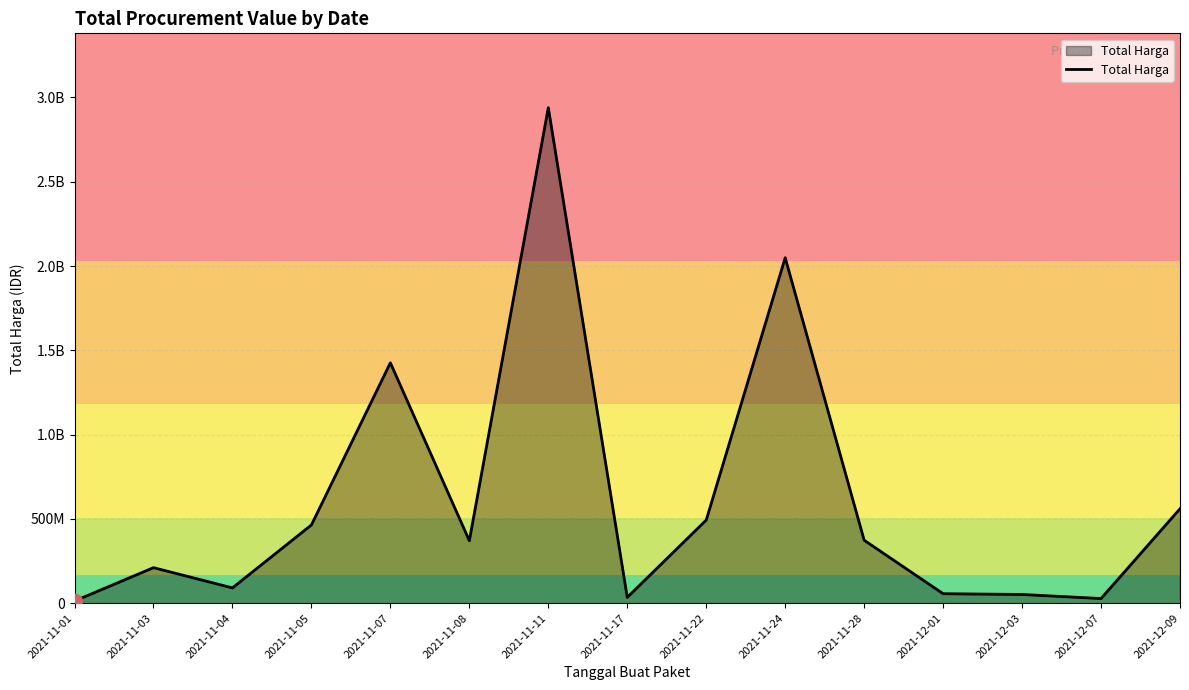

What is the approximate value at 2021-12-01, to the nearest 100?

56152800